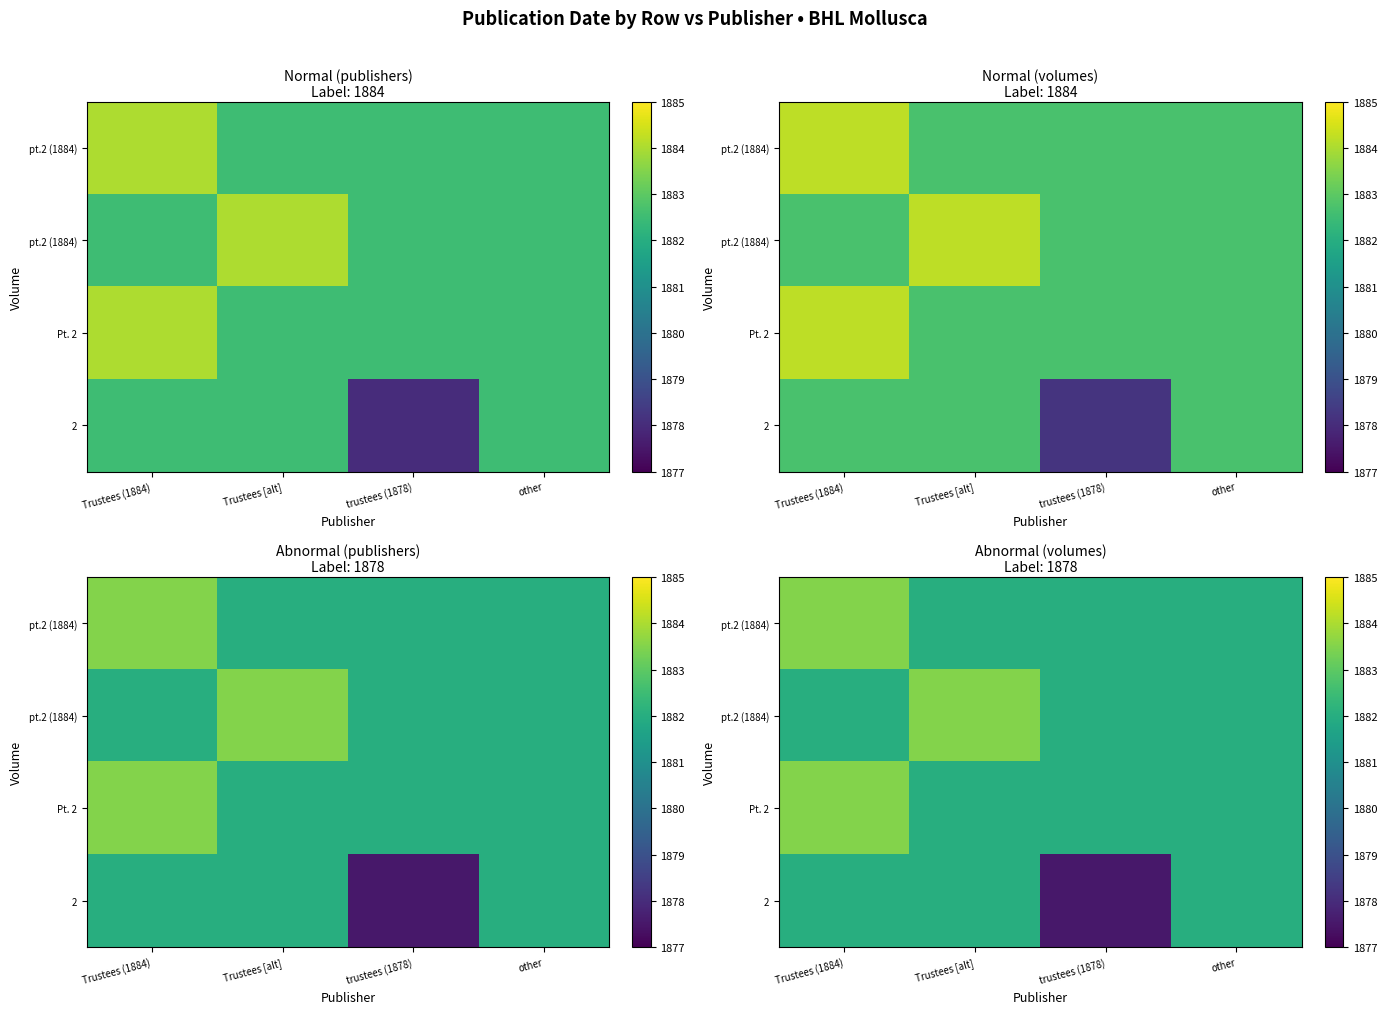

At how many categories does at least one series exceed 1883?

2